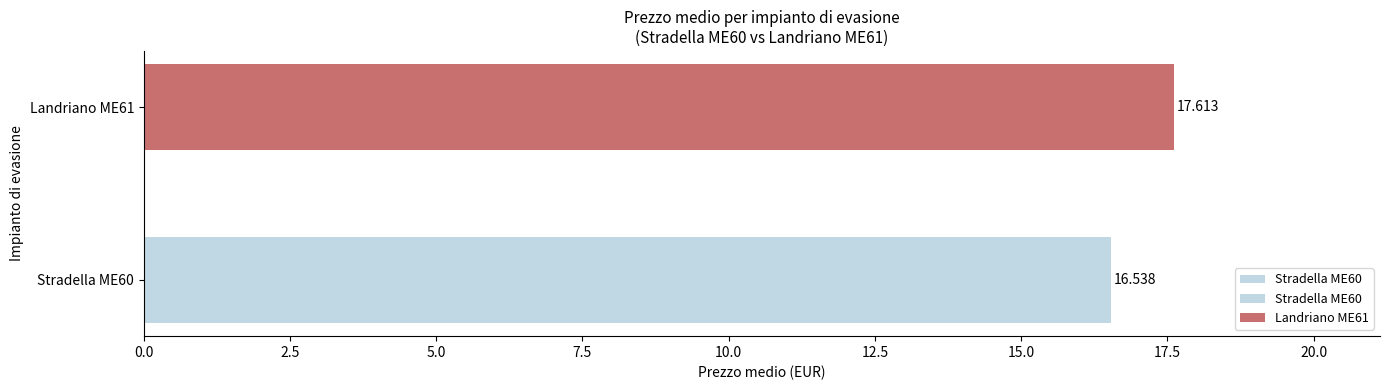

What is the approximate value at Stradella ME60?

16.5